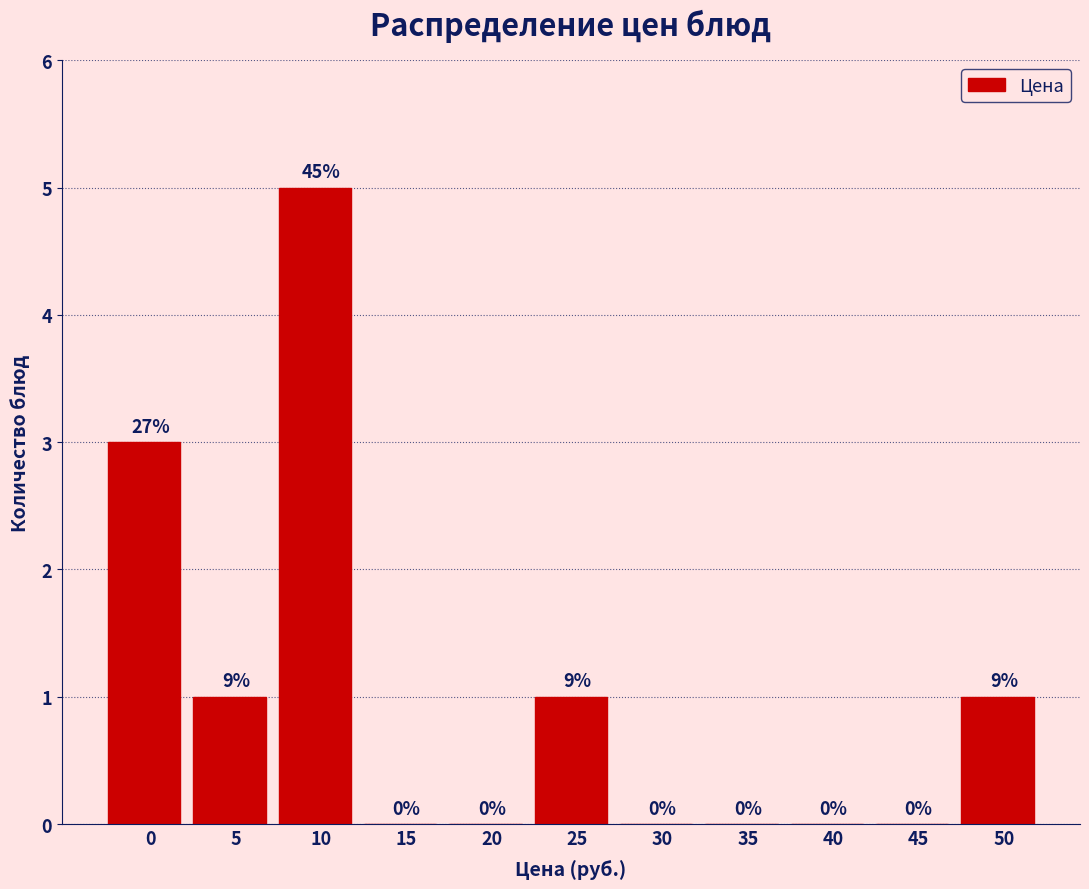

Reading left to right, what are all the values shown in this chart?

0=3	5=1	10=5	15=0	20=0	25=1	30=0	35=0	40=0	45=0	50=1